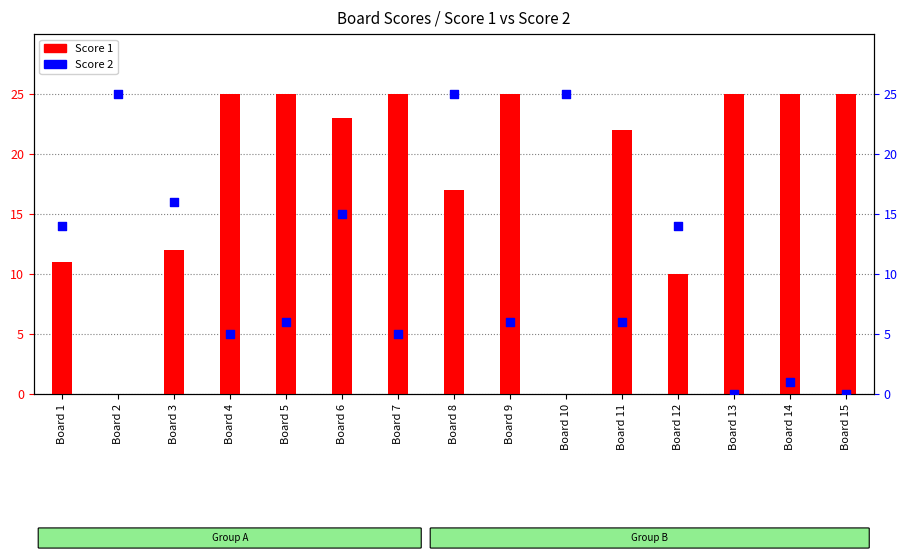

Is the value of Score 2 at Board 9 greater than the value of Score 1 at Board 4?

No